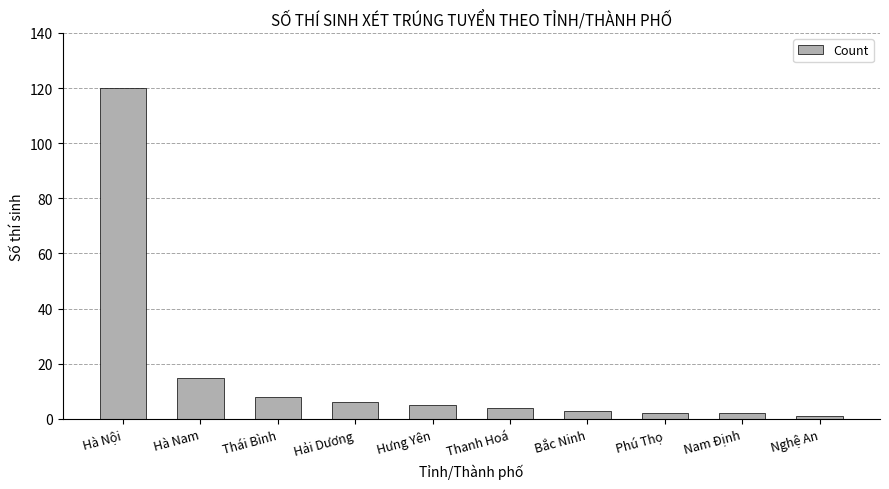

What is the change in value from Hà Nam to Hưng Yên?

-10